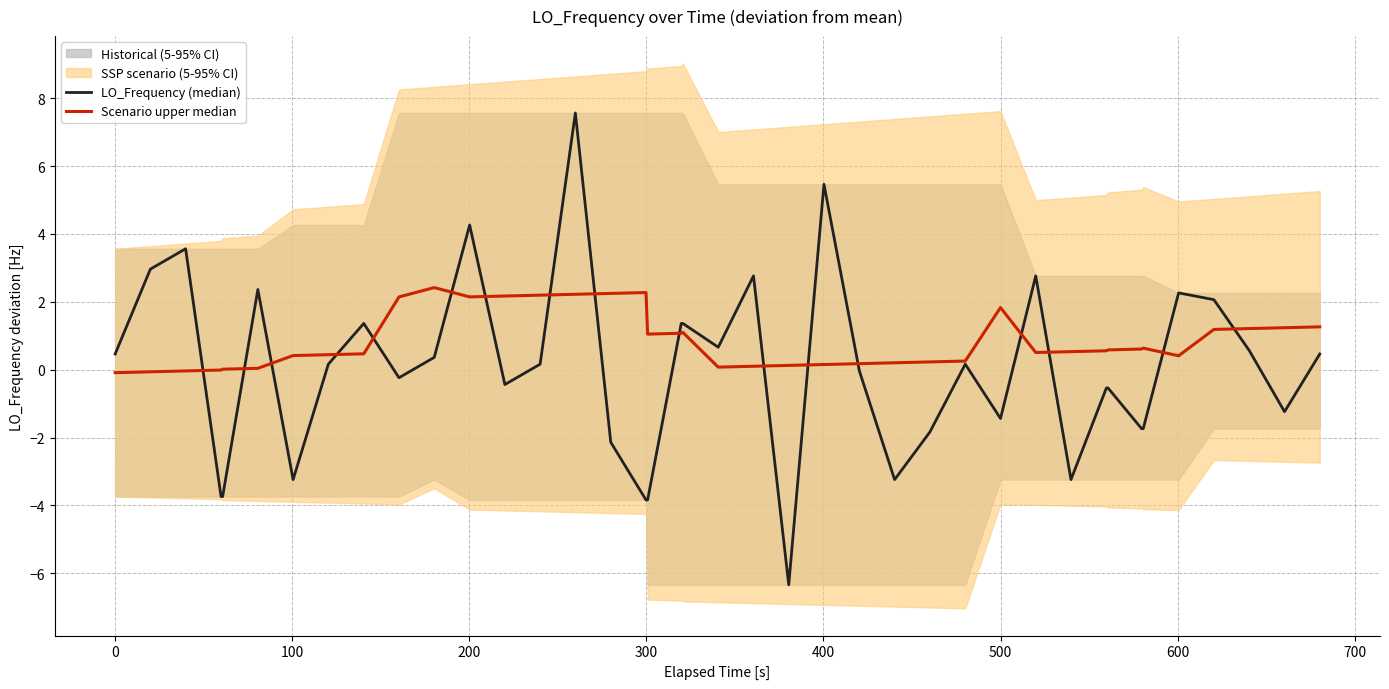

Which series has the largest range (max minus min)?

LO_Frequency (median)